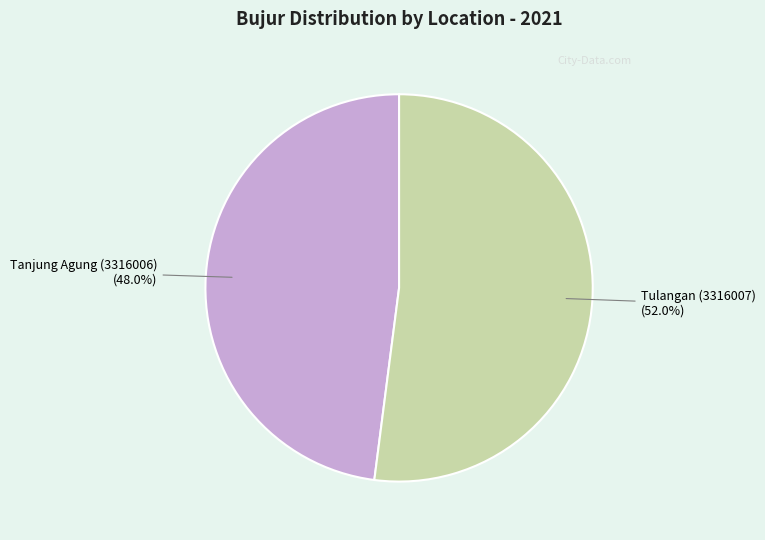

Count the number of slices in the pie.

2